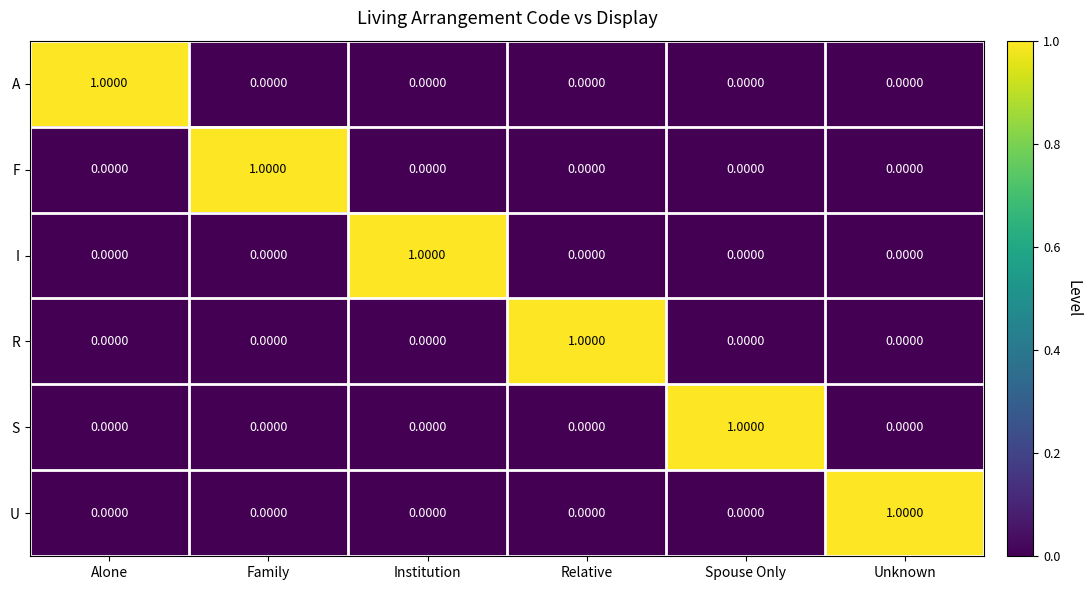

At how many categories does at least one series exceed 0?

6